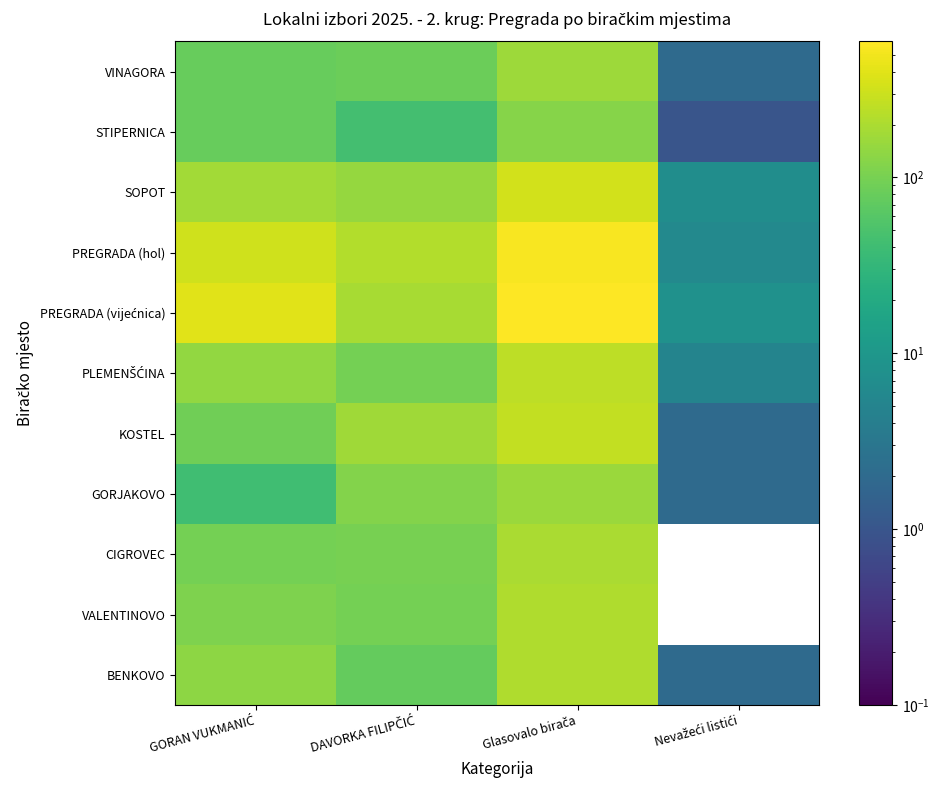

What is the total value across all series at GORAN VUKMANIĆ?

1668